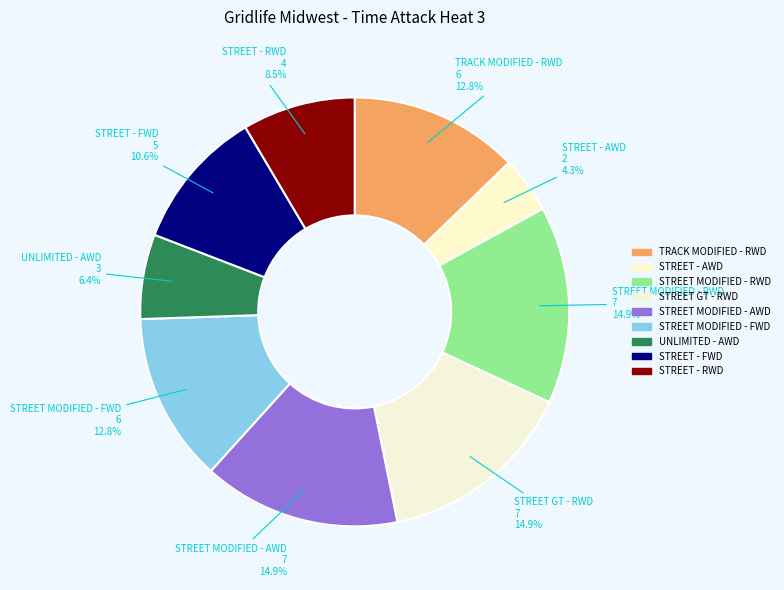

True or false: STREET - AWD accounts for 4% of the total.

True